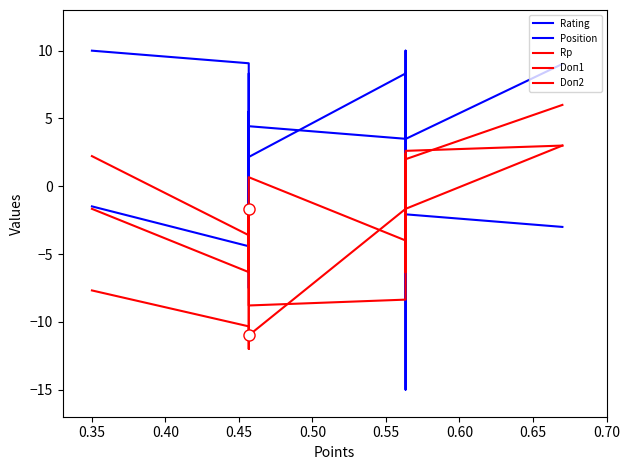

How many negative values does the Doп1 series have?

7